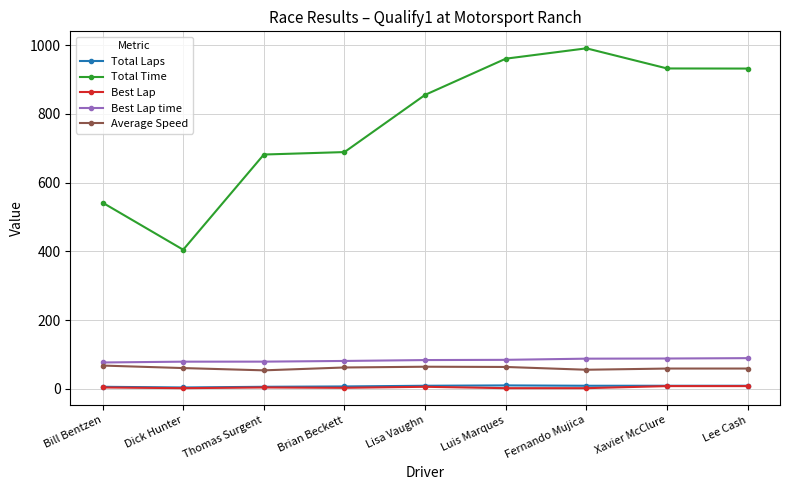

Which series has the largest range (max minus min)?

Total Time